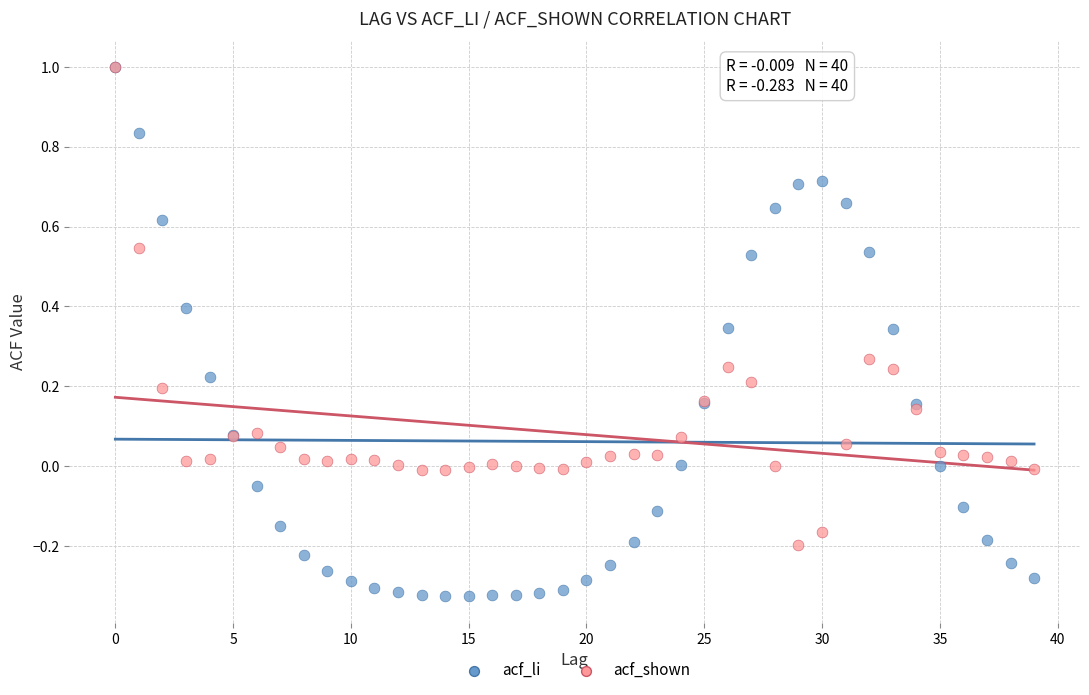

What are all the series names shown in the legend?

acf_li, acf_shown